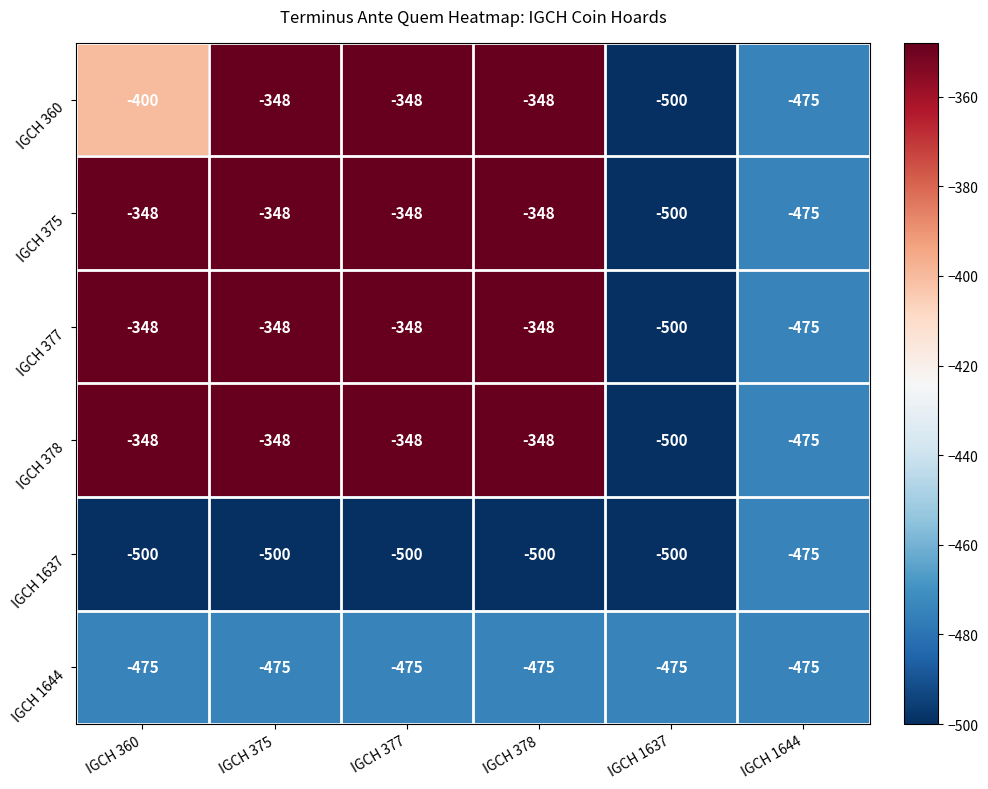

What value does the IGCH 1644 series have at IGCH 1637?

-475